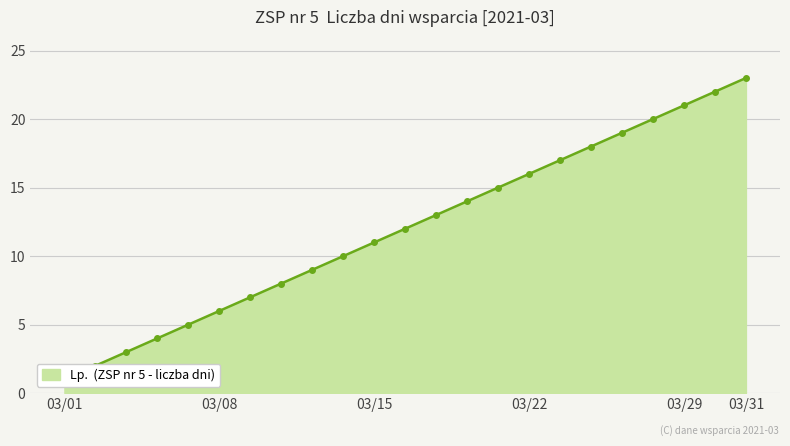

What is the maximum value shown in the chart?

23